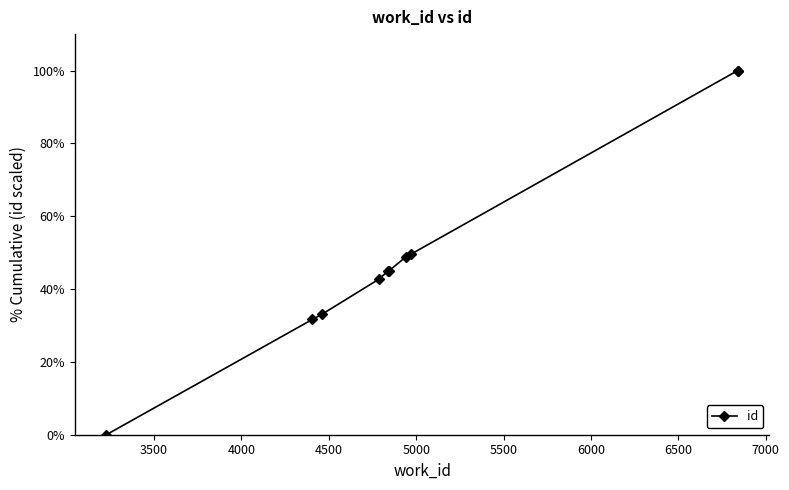

Count the number of categories in the chart.

10